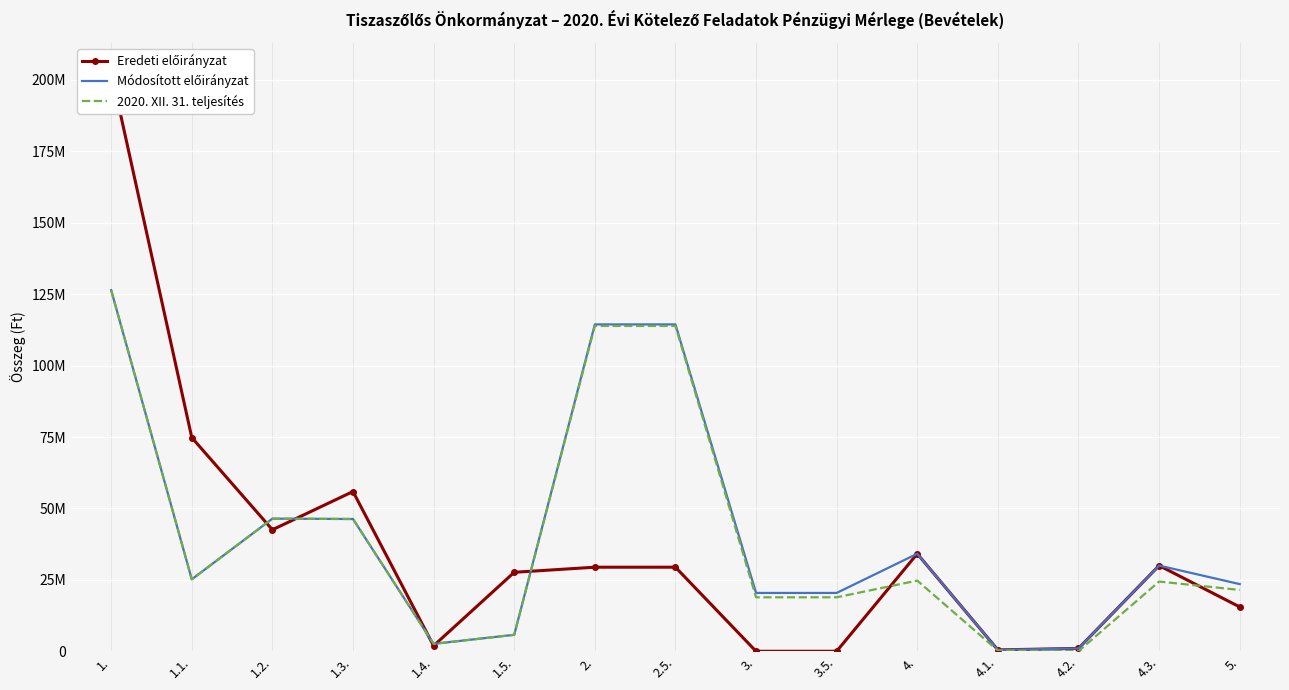

In Módosított előirányzat, how many points are lower than both neighbors (excluding endpoints)?

3